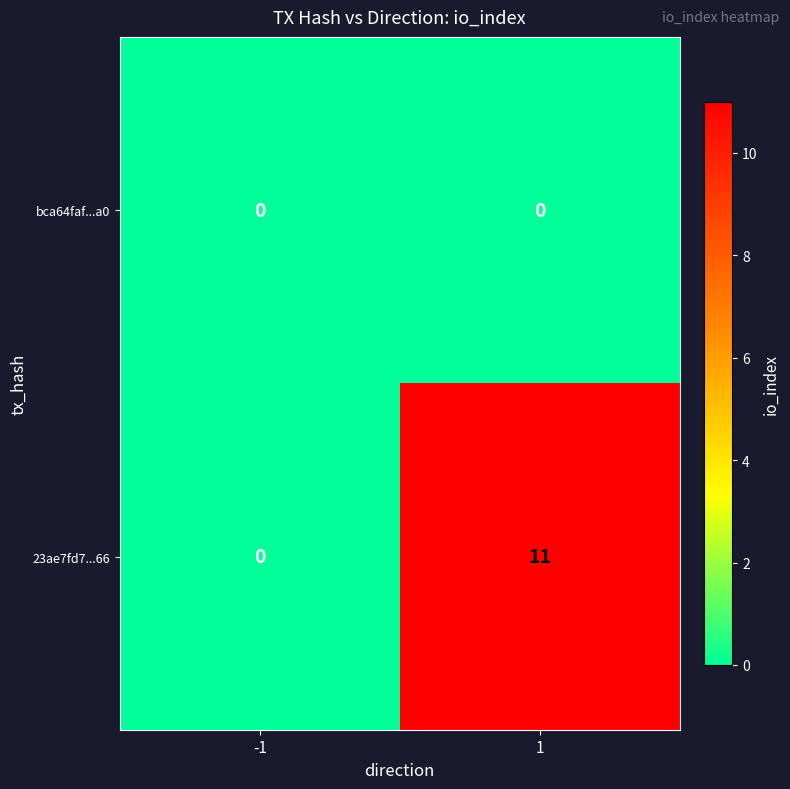

Count the number of data series in this chart.

2